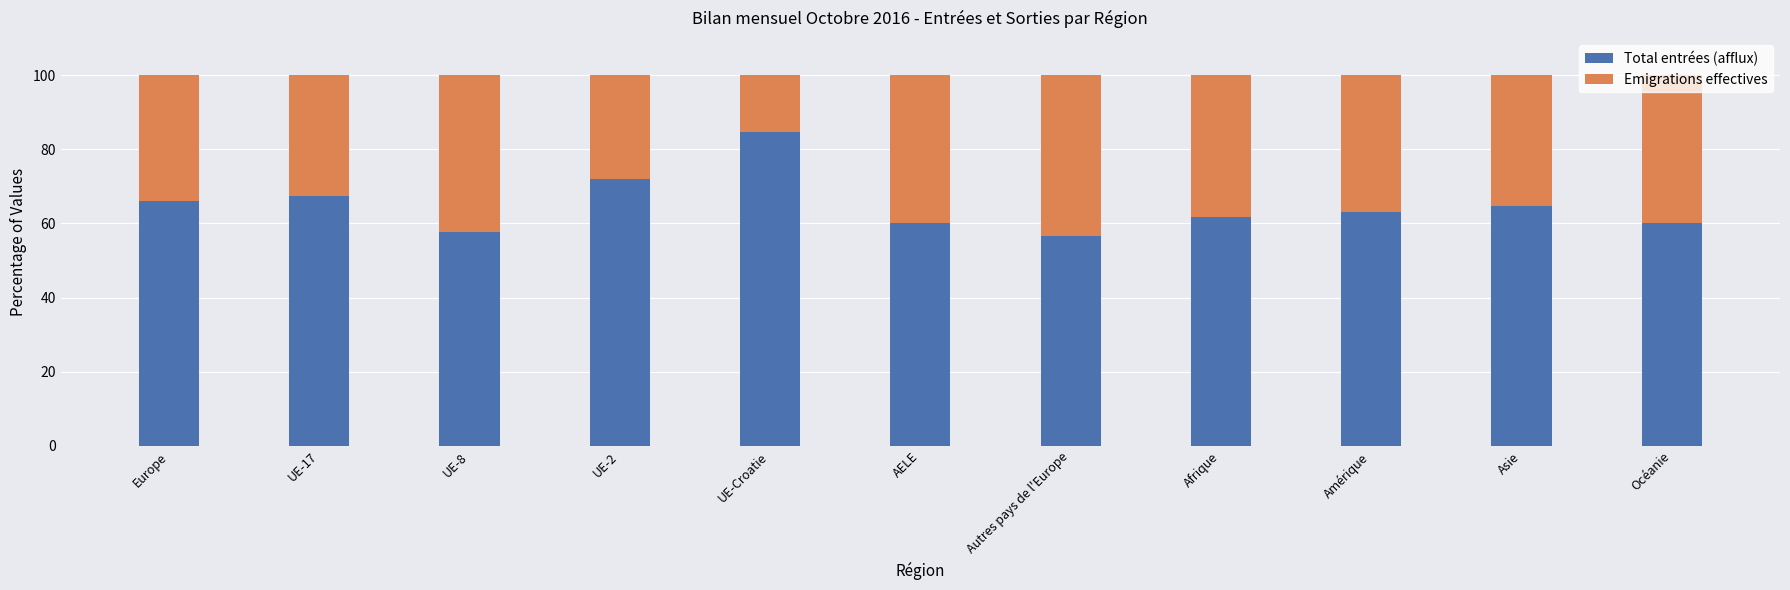

What is the average value of the Total entrées (afflux) series?

64.9